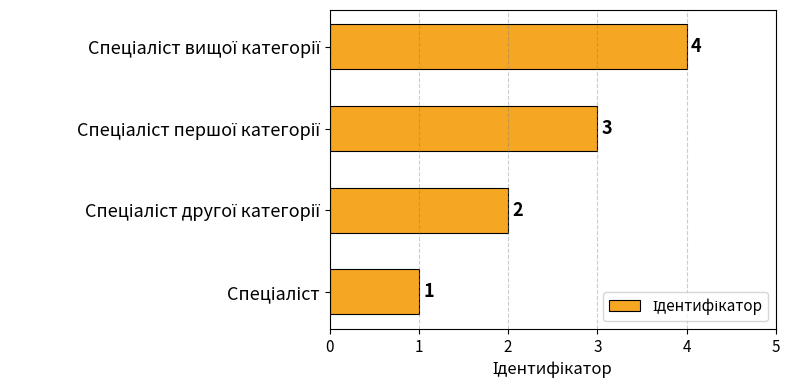

What is the smallest value displayed?

1